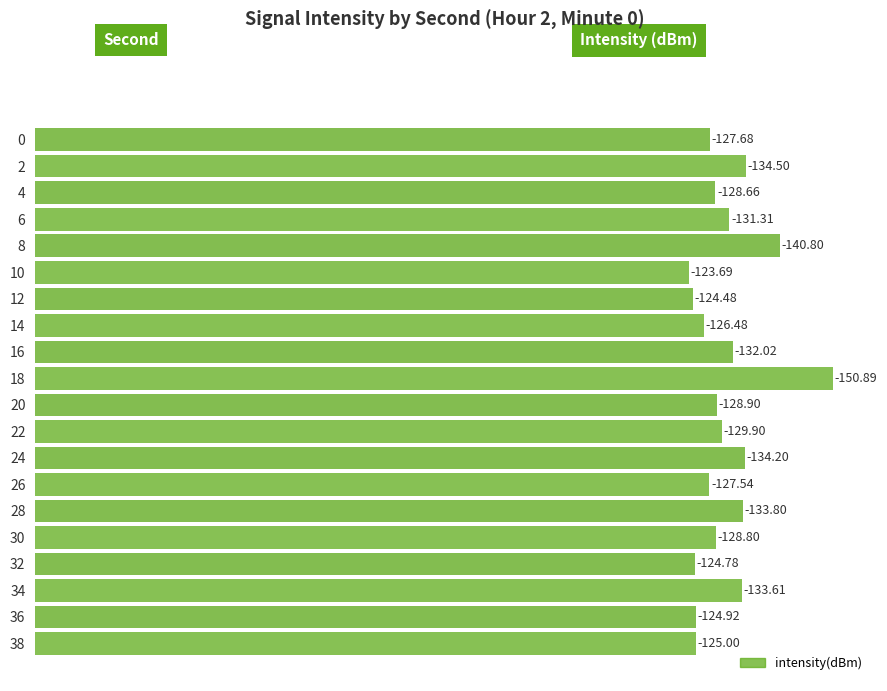

Does the chart contain stacked bars?

No